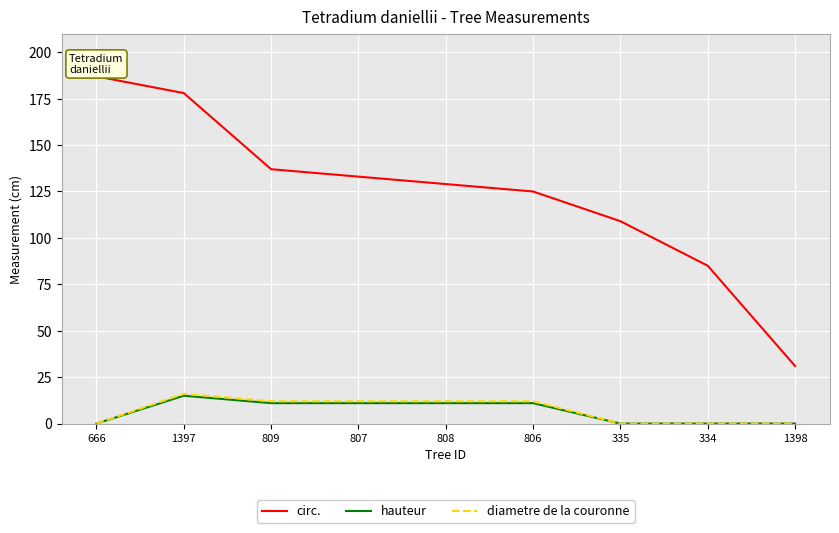

The hauteur series shows 8 at 335. True or false?

False